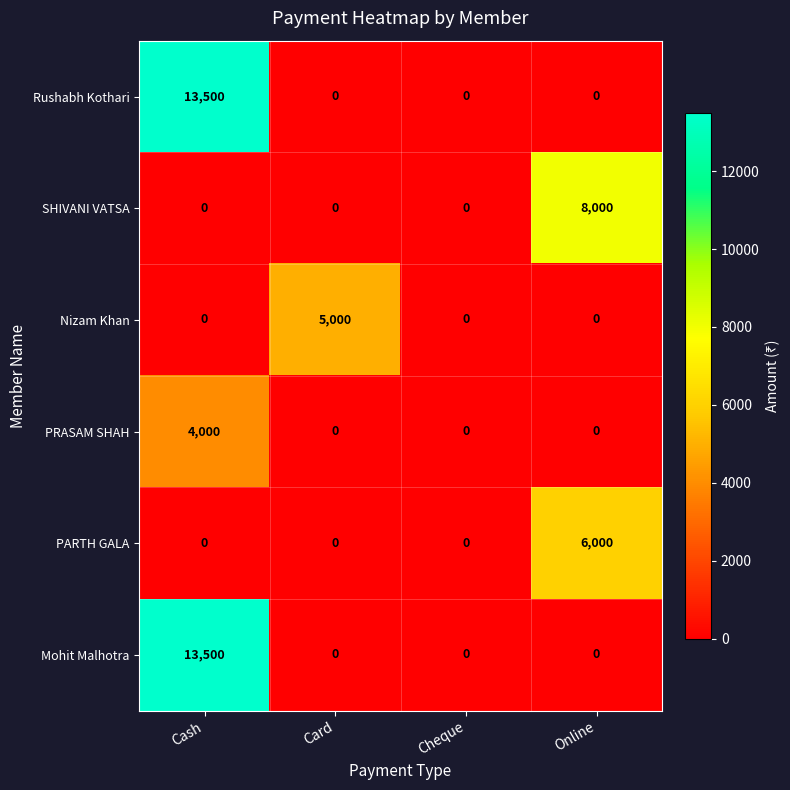

What is the spread (max minus min) of values at Online?

8000